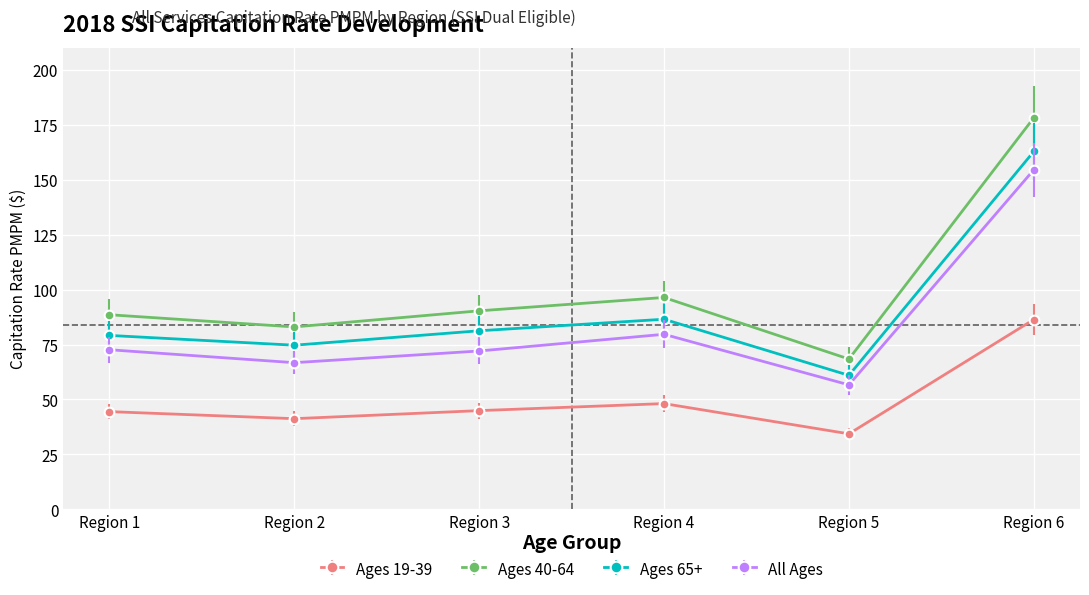

Count the number of data series in this chart.

4